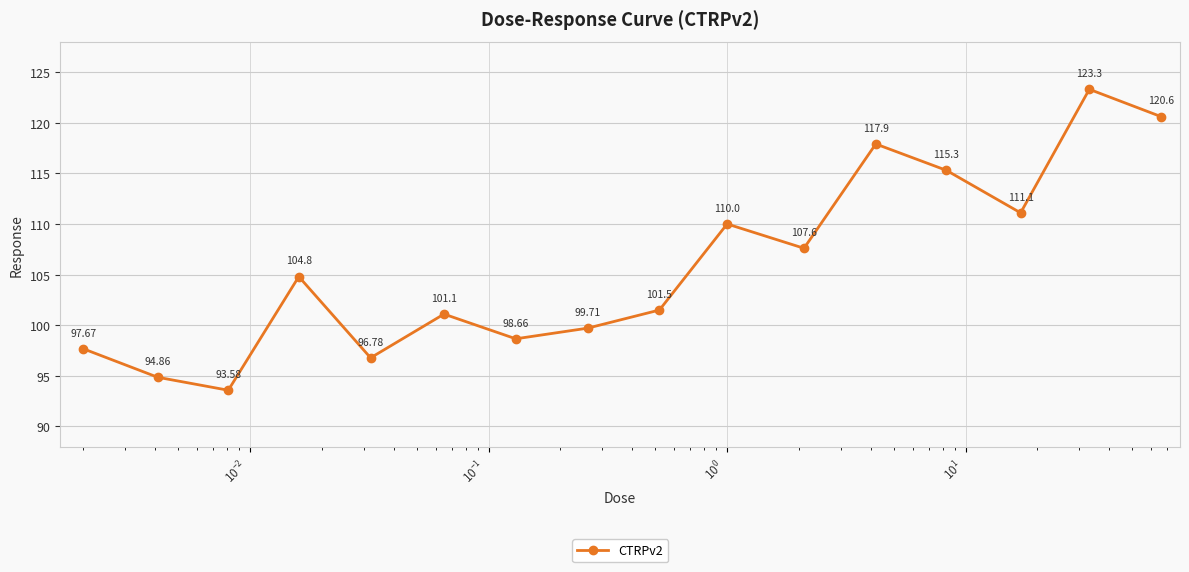

True or false: the data has more than 2 interior local peaks.

True